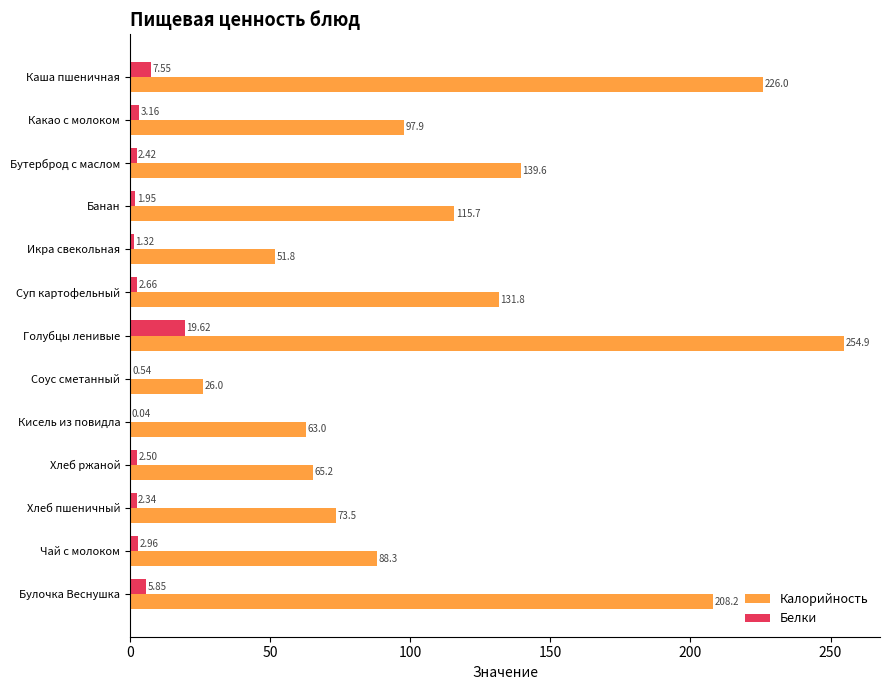

Is the value of Белки at Икра свекольная greater than the value of Калорийность at Каша пшеничная?

No